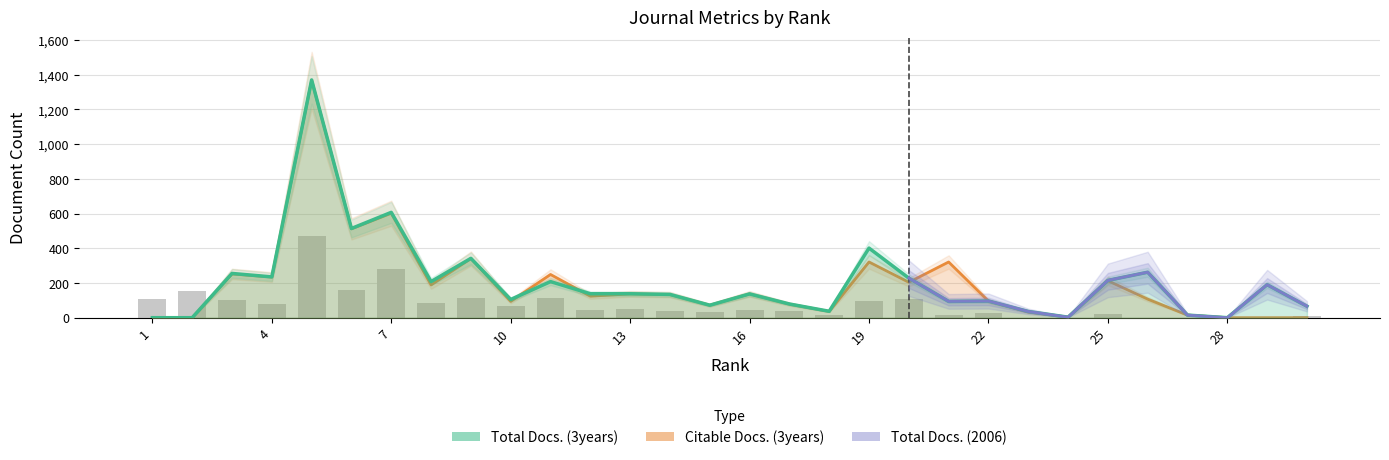

At 23, list the series in order from smallest to largest.

Total Docs. (2006), Citable Docs. (3years), Total Docs. (3years)